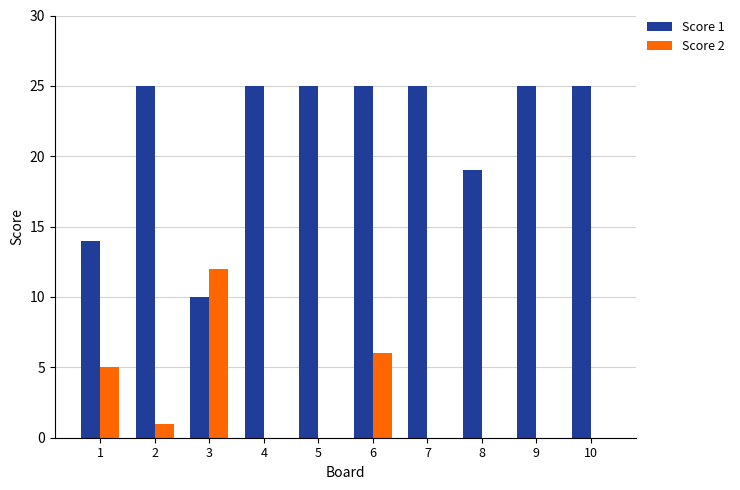

Are the bars grouped side by side (vs. stacked)?

Yes